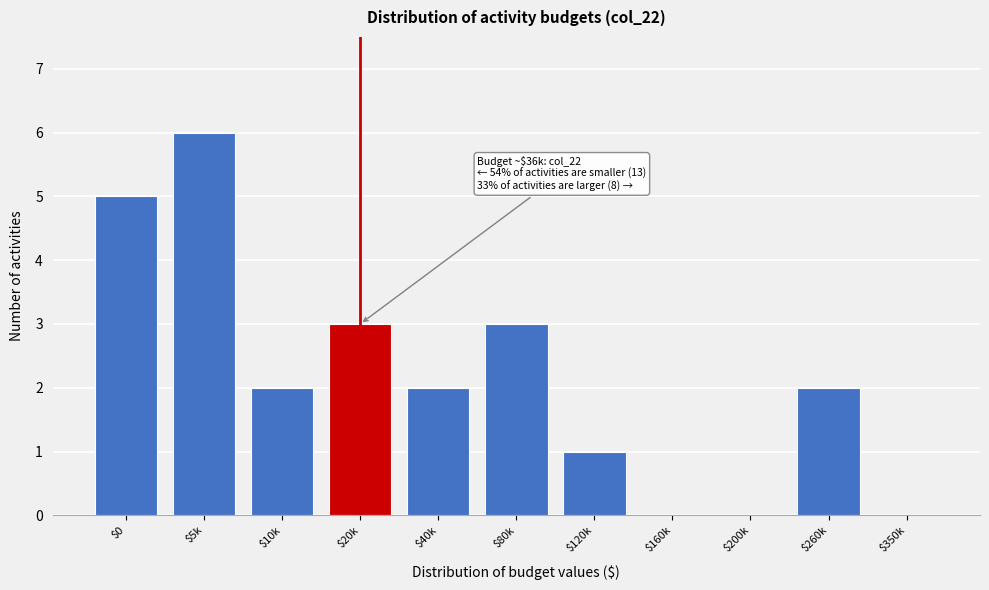

The value at $80k is 1. True or false?

False